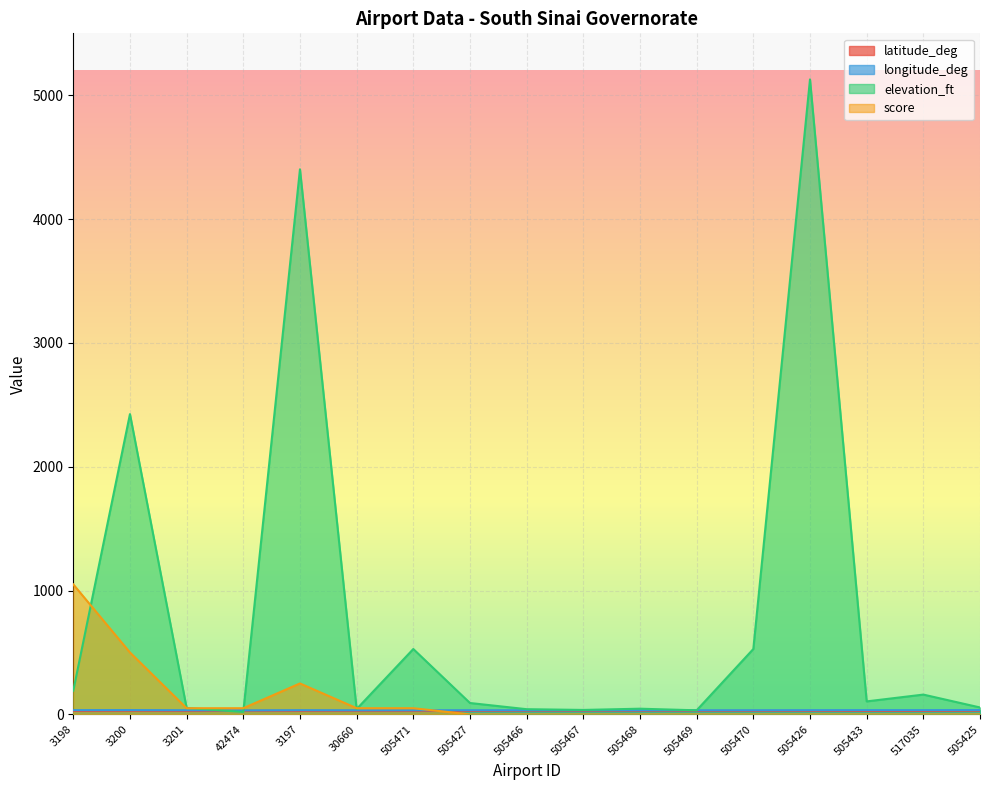

What is the difference between the maximum and minimum values in the elevation_ft series?

5108.0